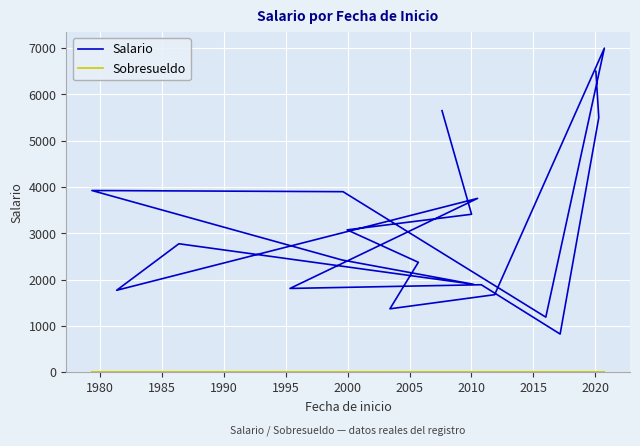

Count the number of data series in this chart.

2